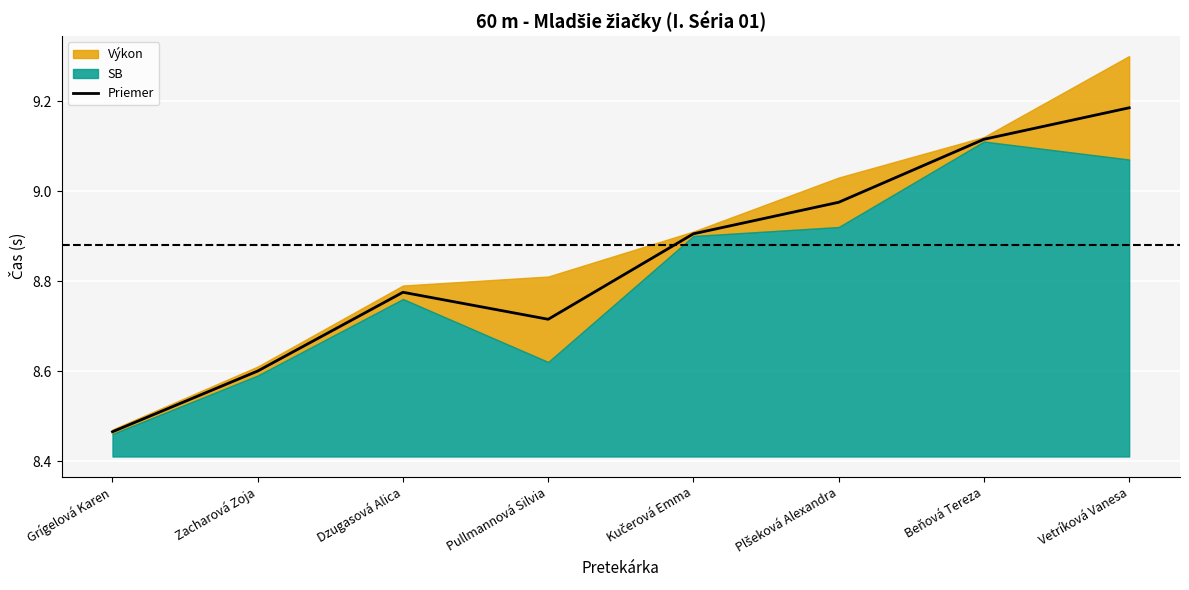

The value at Dzugasová Alica is 8.8. True or false?

True